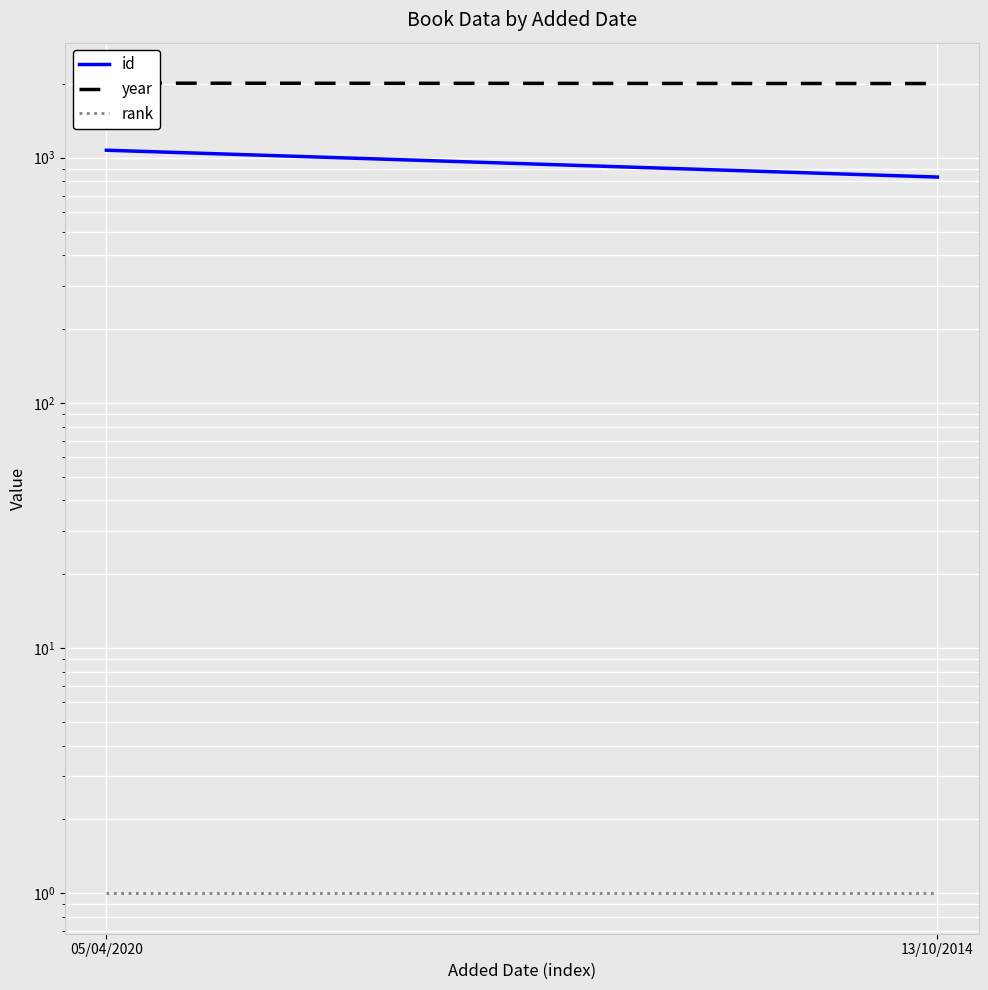

What is the spread (max minus min) of values at 05/04/2020?

2013